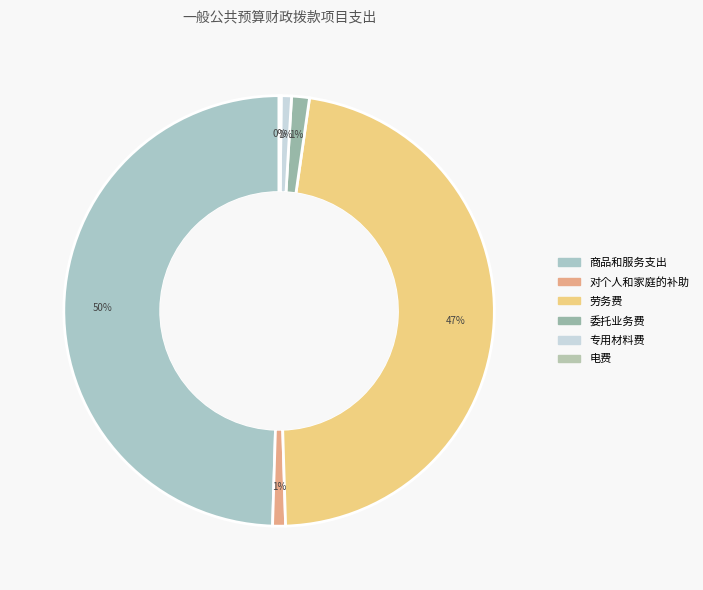

What is the largest slice in the pie chart?

商品和服务支出